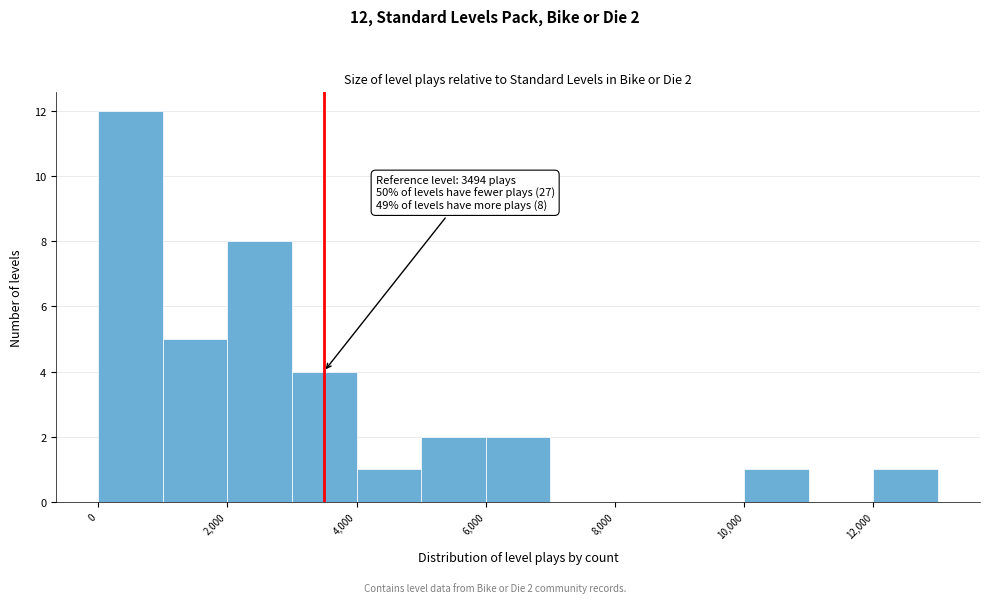

Which range on the x-axis has the tallest bar?

0 to 1000